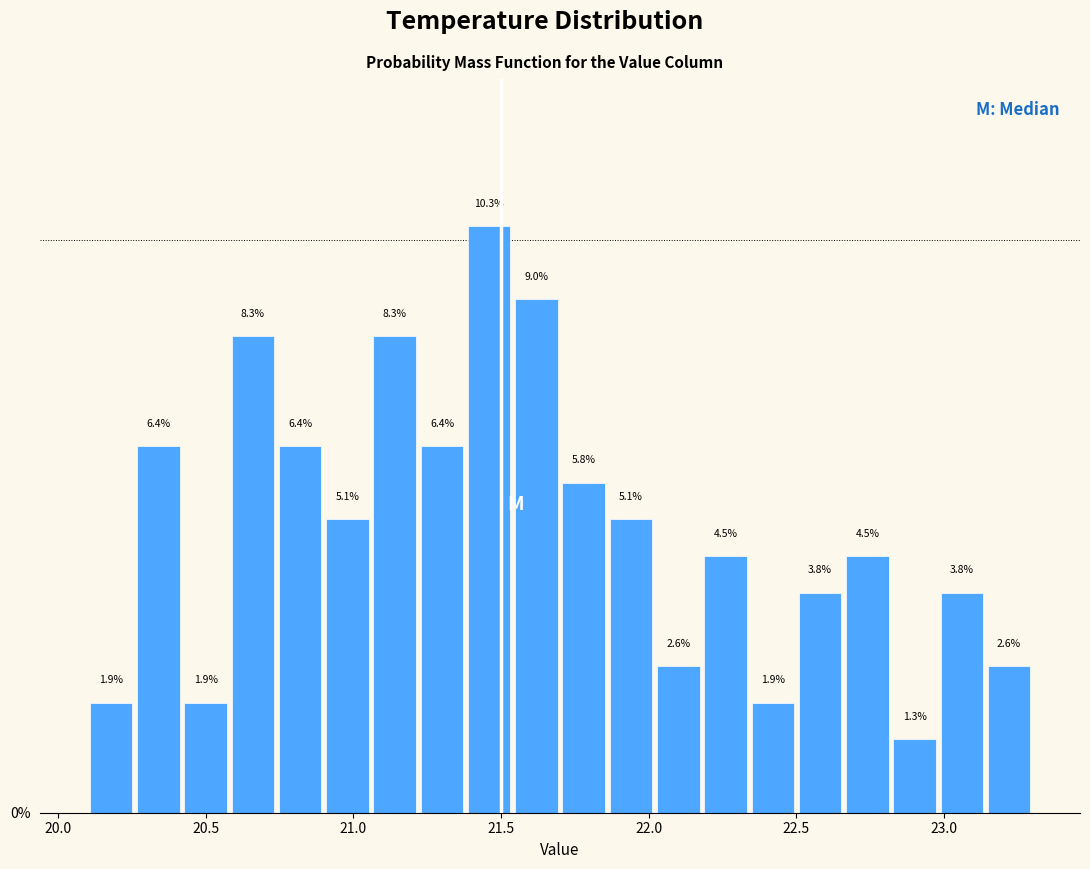

Around what value on the x-axis is the tallest bar? Give the approximate position of its centre, as read against the axis.

21.45